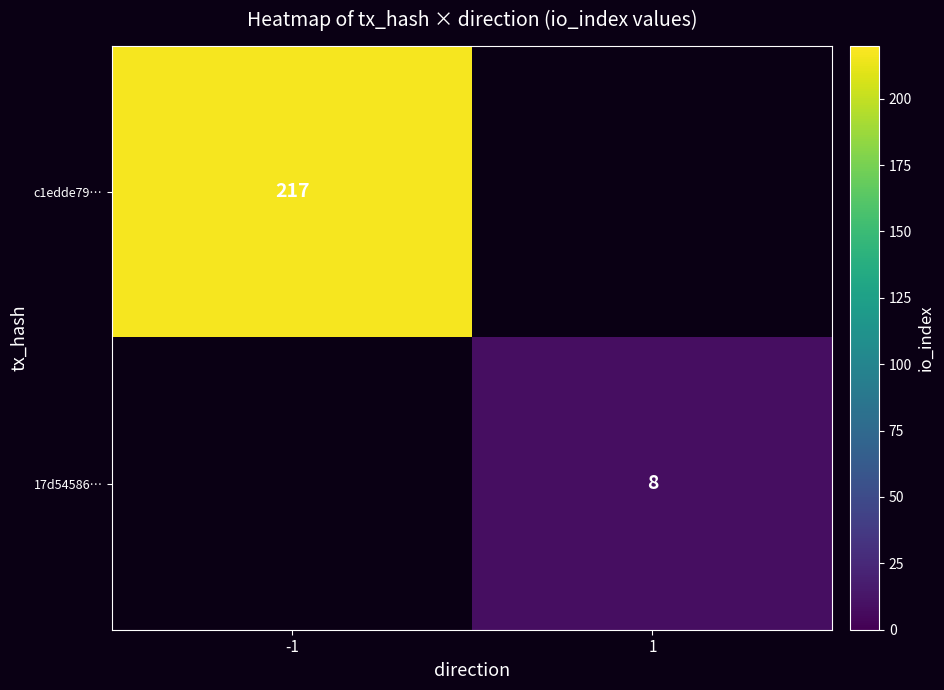

True or false: 17d54586… has a value of 2.4 at 1.

False